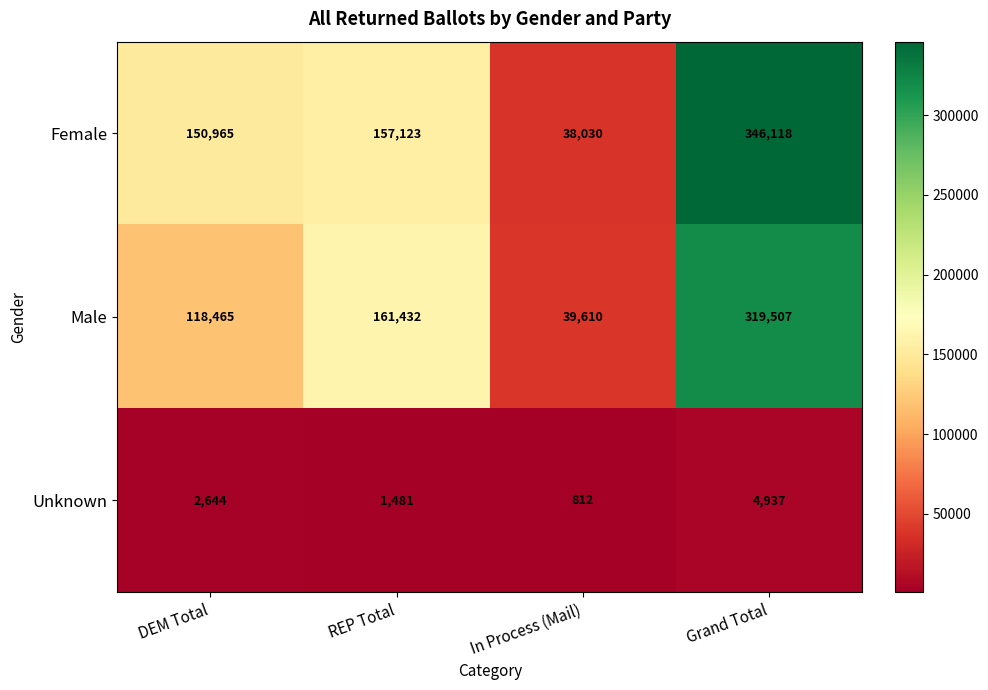

What is the difference between the highest and lowest values at DEM Total?

148321